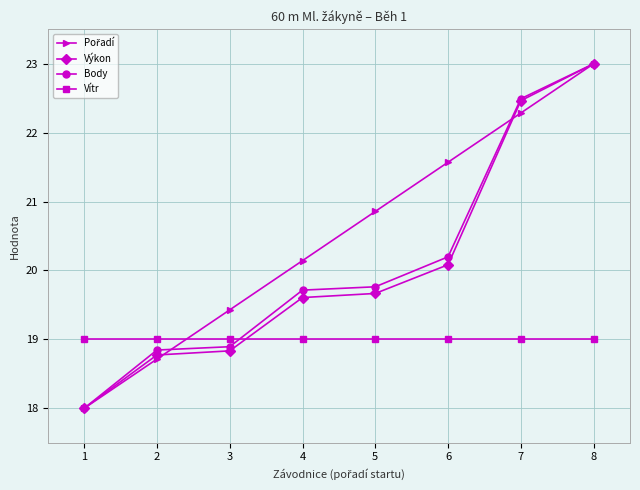

What is the sum of all Body values?

160.9